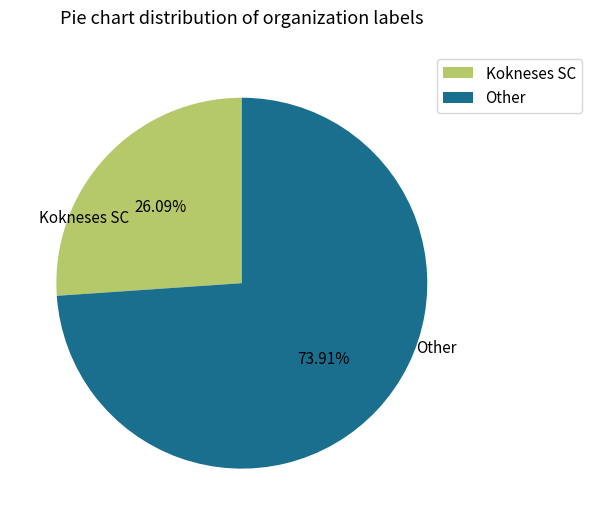

What is the ratio of the value at Kokneses SC to the value at Other?

0.4